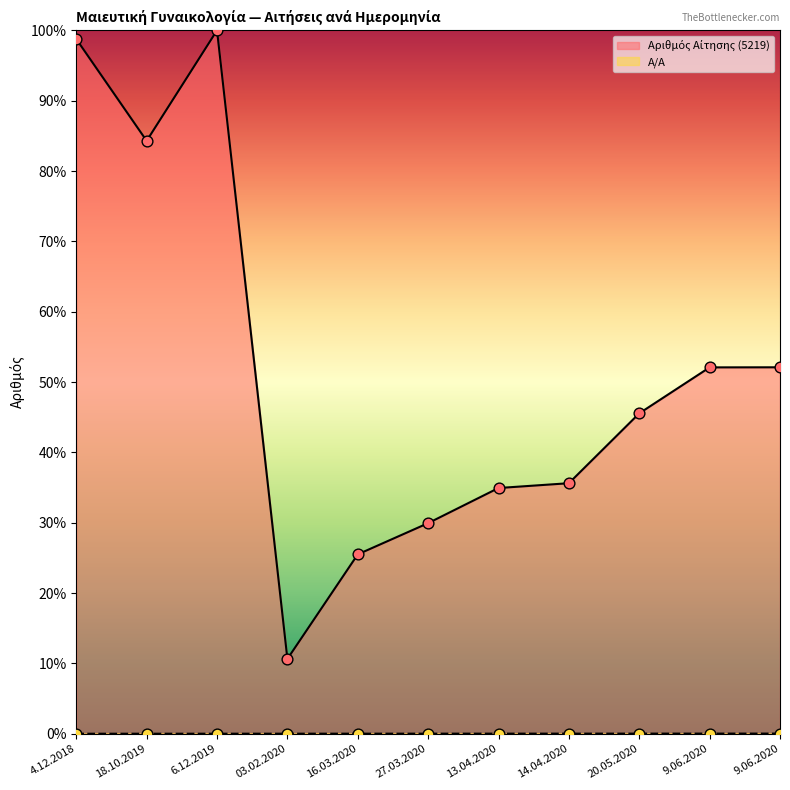

At how many categories does at least one series exceed 21?

10